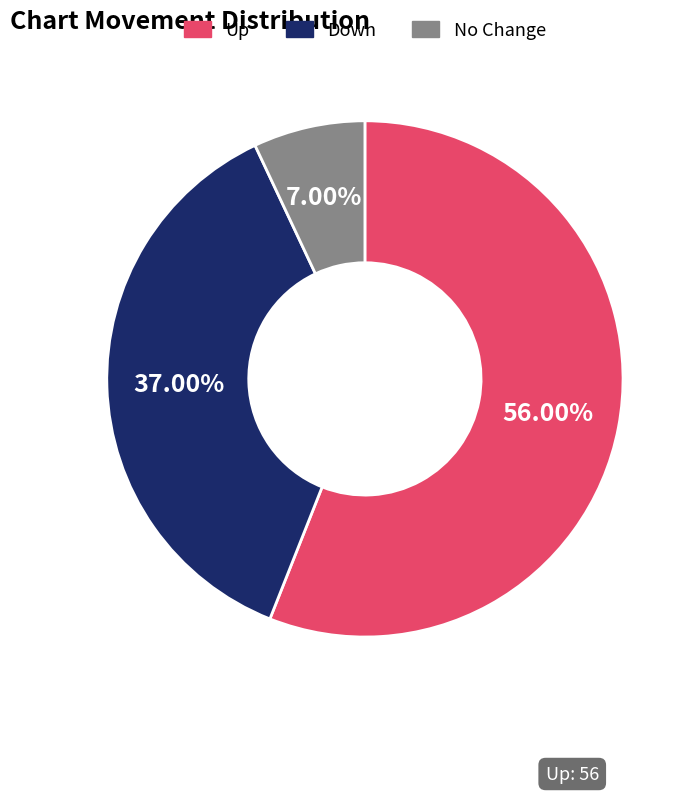

Approximately how many times larger is the value at Down compared to Up?

0.7